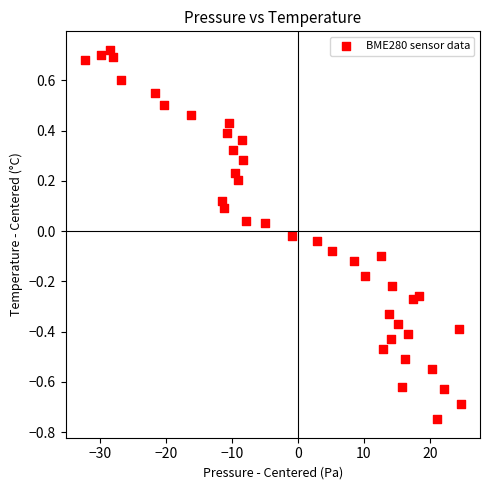

What is the range of X values (max minus min)?

57.1